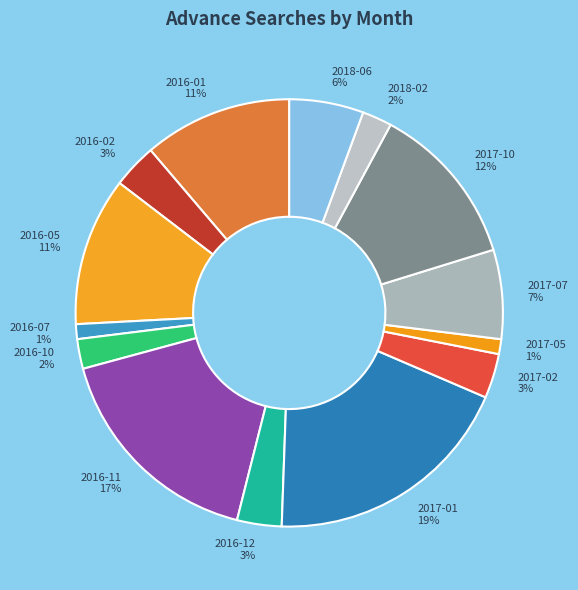

Between 2016-10 and 2016-12, which is larger?

2016-12